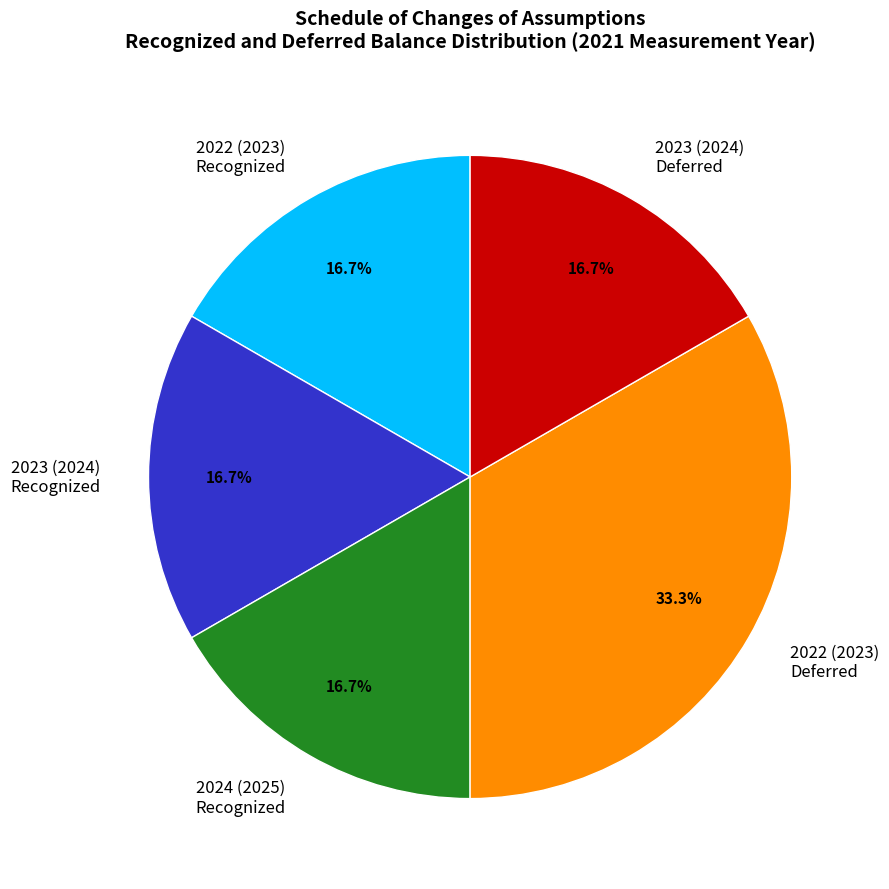

What is the largest slice in the pie chart?

2022 (2023) Deferred